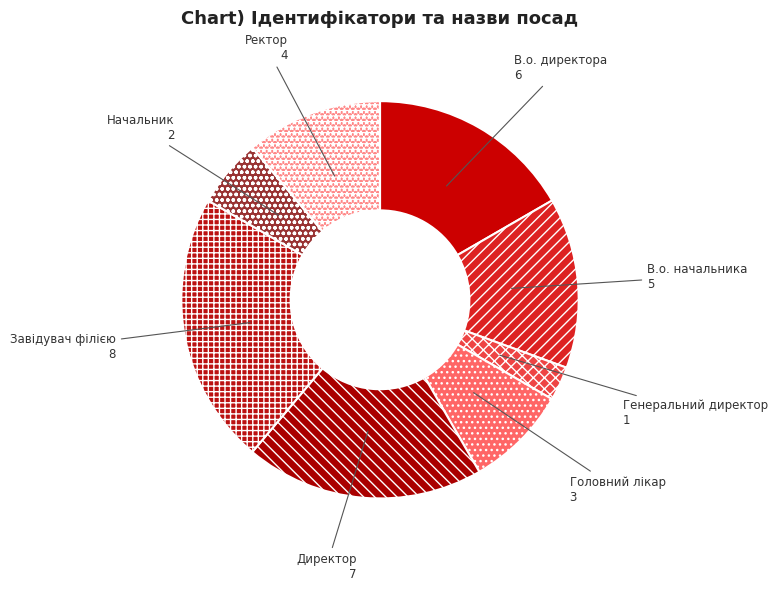

Is the sum of Генеральний директор and В.о. начальника greater than half?

No